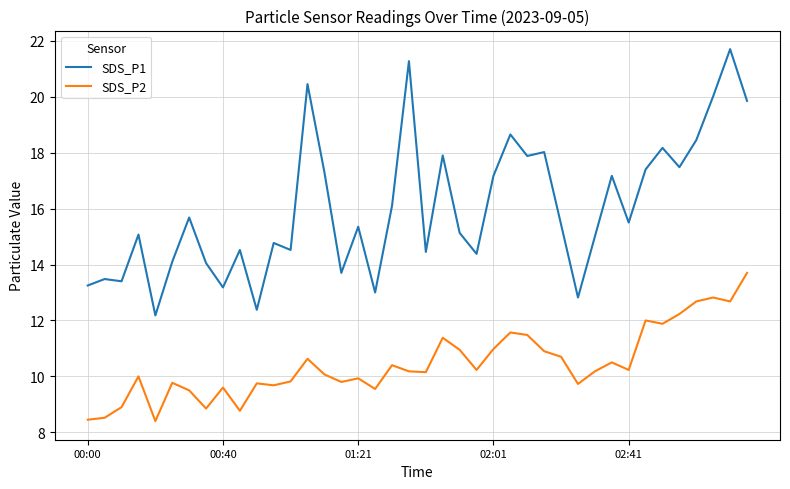

What is the difference between the maximum and minimum values in the SDS_P2 series?

5.3